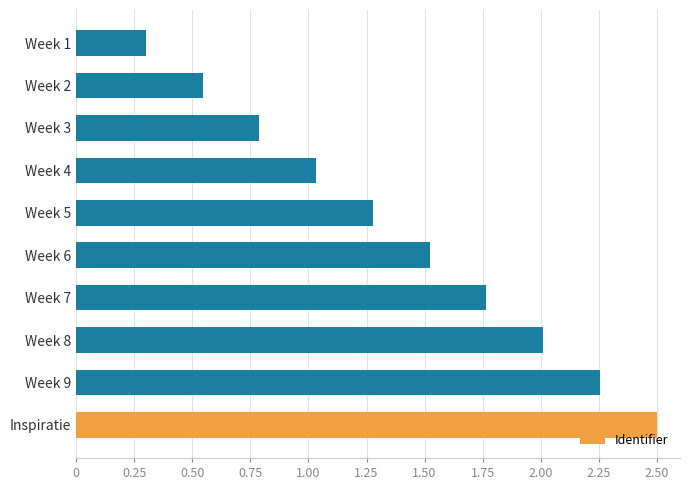

What is the change in value from Week 9 to Week 7?

-0.5